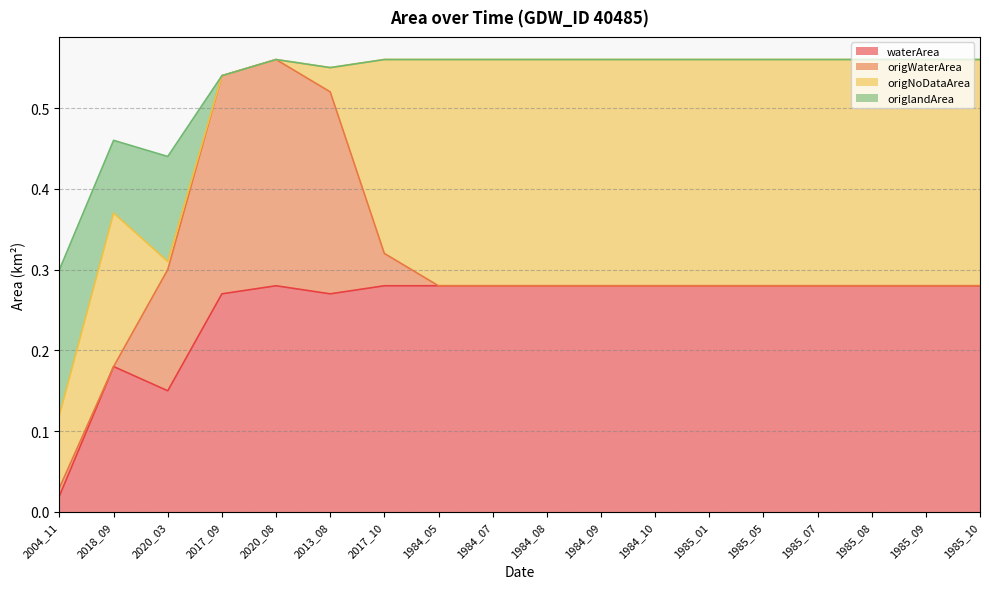

The value of waterArea at 1985_01 is 0.1. True or false?

False